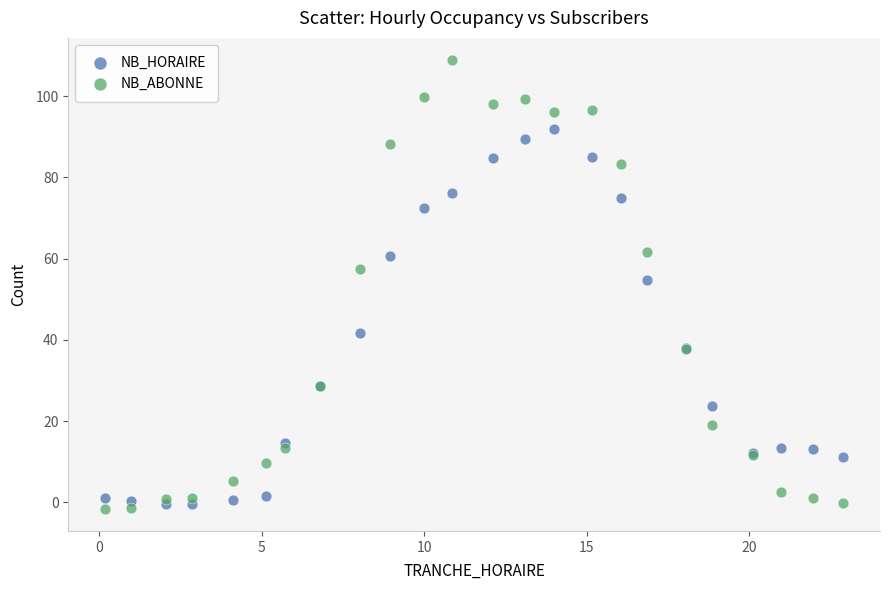

Which series contains the highest Y value?

NB_ABONNE